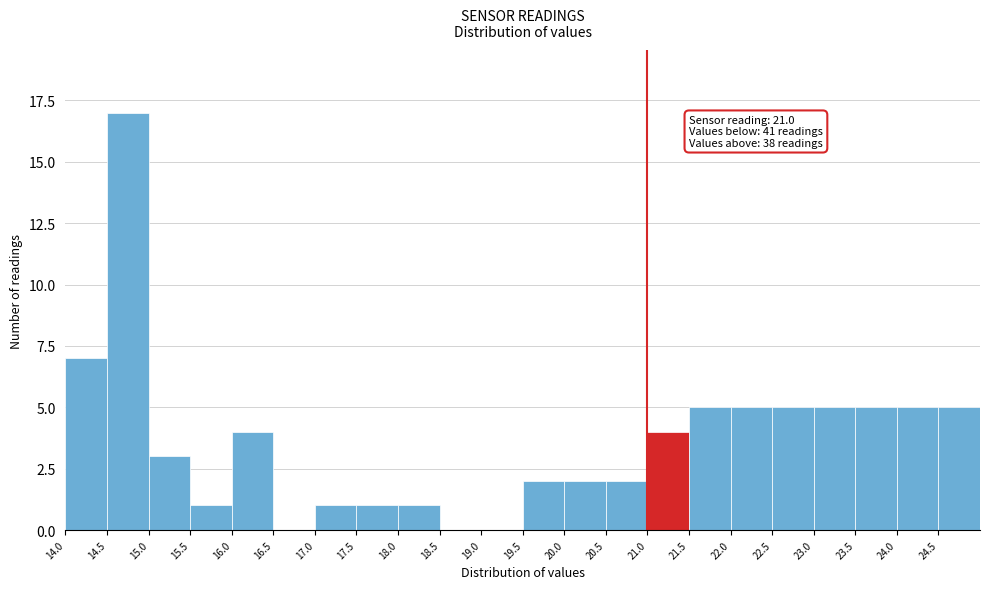

Over which range of the x-axis is the bar tallest?

14.5 to 15.0